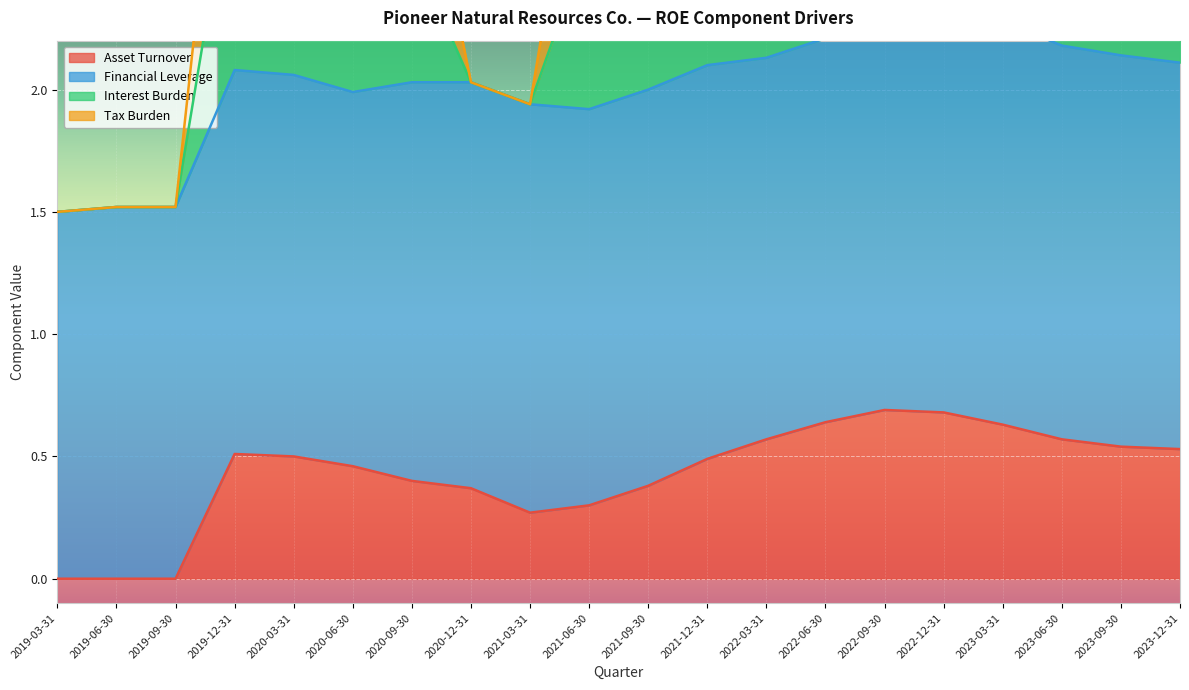

What is the maximum value for Asset Turnover?

0.7